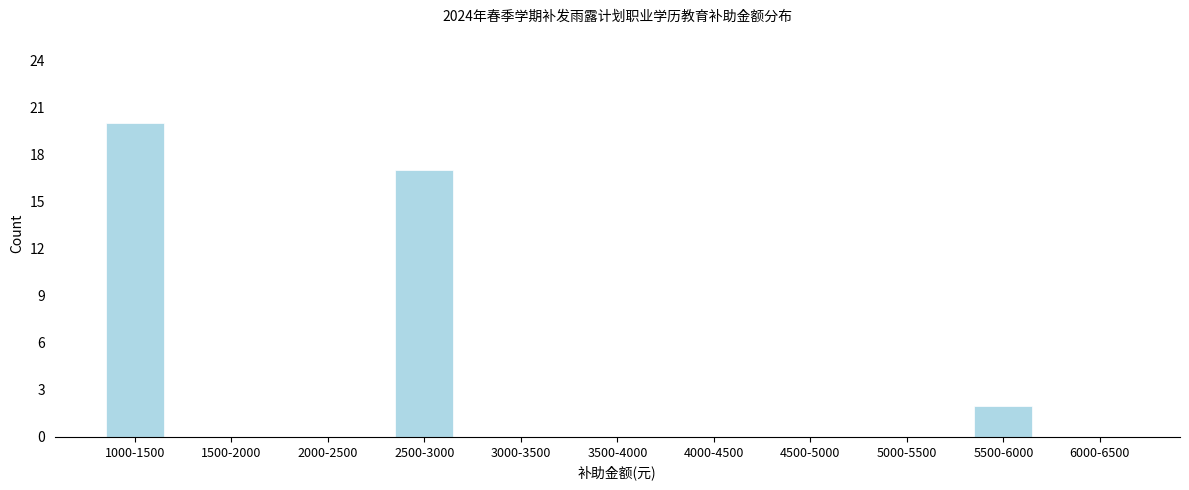

Reading right to left, list all the values displayed in this chart.

6000-6500=0	5500-6000=2	5000-5500=0	4500-5000=0	4000-4500=0	3500-4000=0	3000-3500=0	2500-3000=17	2000-2500=0	1500-2000=0	1000-1500=20